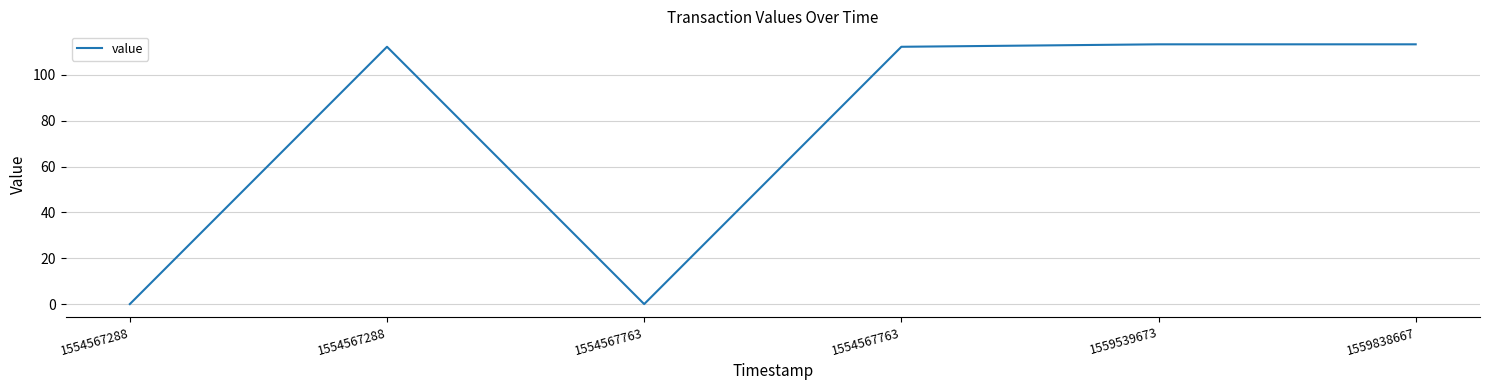

Is this an area chart (filled region under the line)?

No